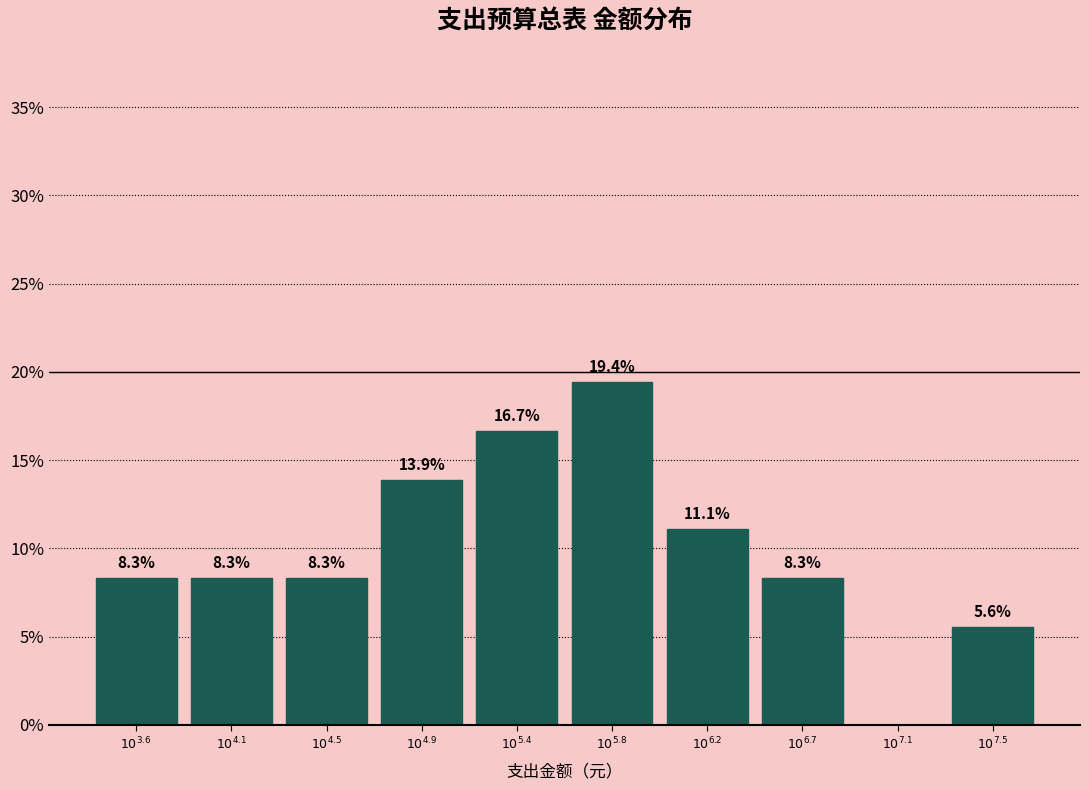

What is the greatest value displayed?

19.4